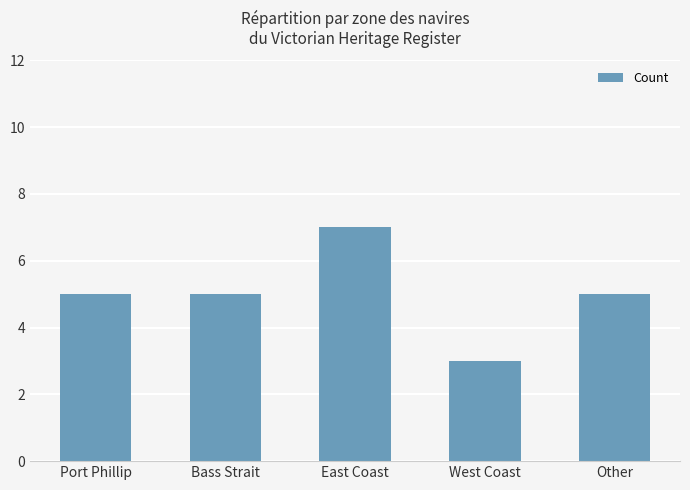

How many series are shown in this chart?

1